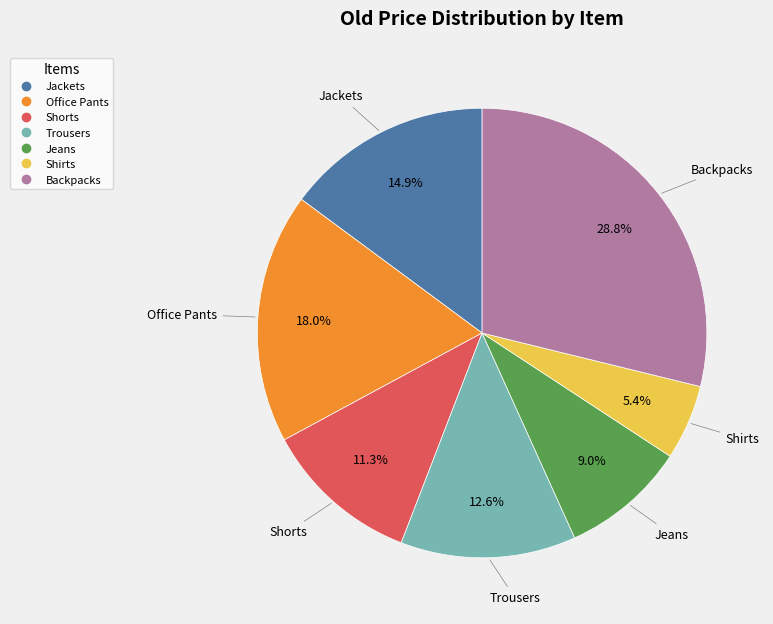

Between Office Pants and Jackets, which is larger?

Office Pants